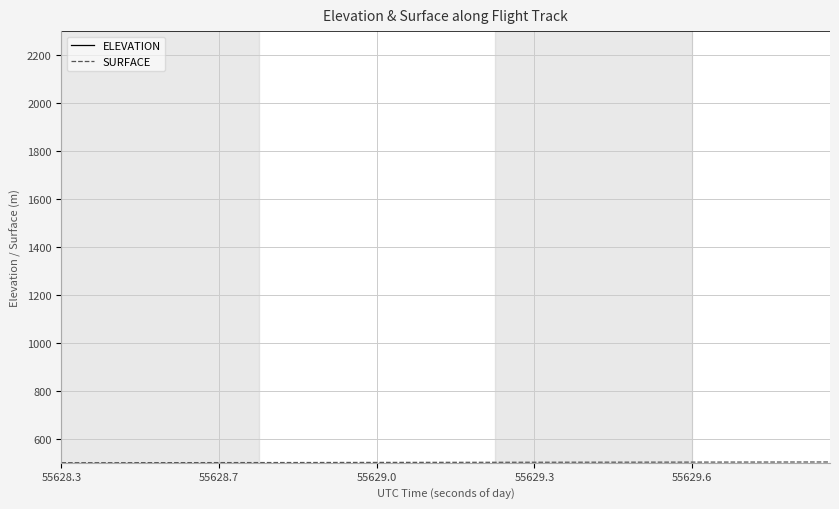

What is the maximum value shown in the chart?

2301.1